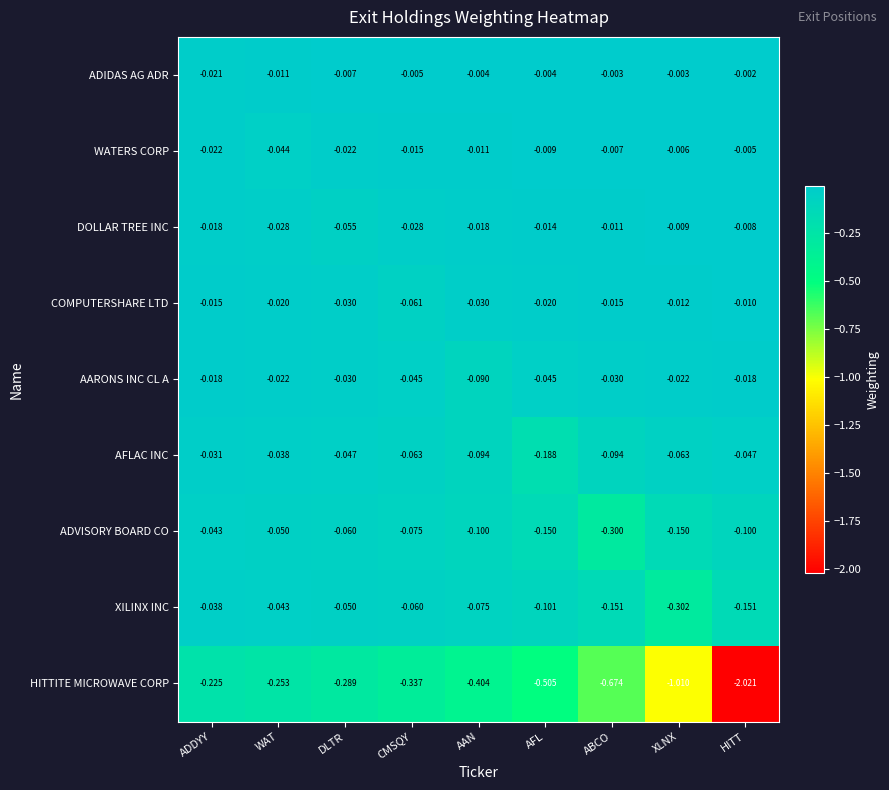

Which series has the largest range (max minus min)?

HITTITE MICROWAVE CORP